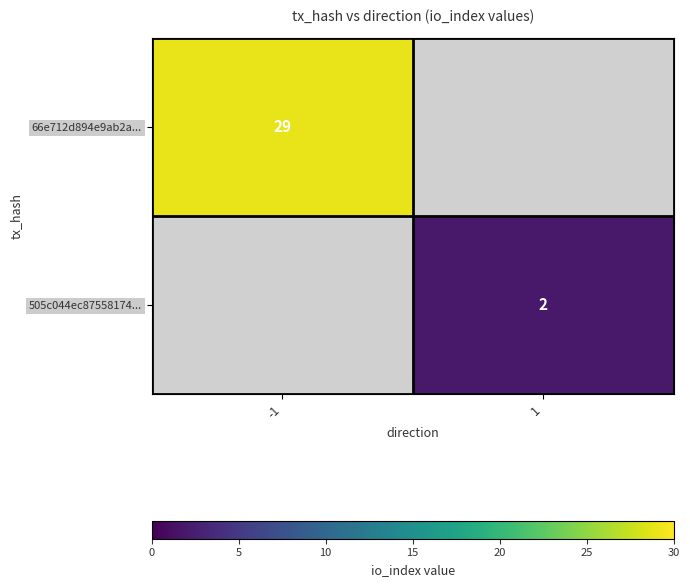

The value of 505c044ec87558174... at 1 is 2. True or false?

True